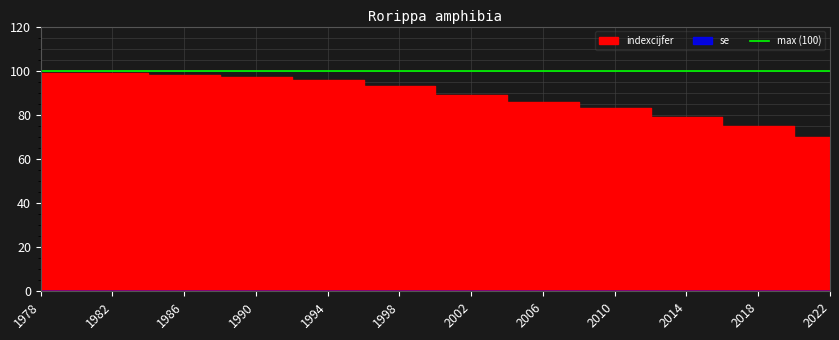

Reading left to right, extract all data points from this chart.

1978=99	1982=99	1986=98	1990=97	1994=96	1998=93	2002=89	2006=86	2010=83	2014=79	2018=75	2022=70